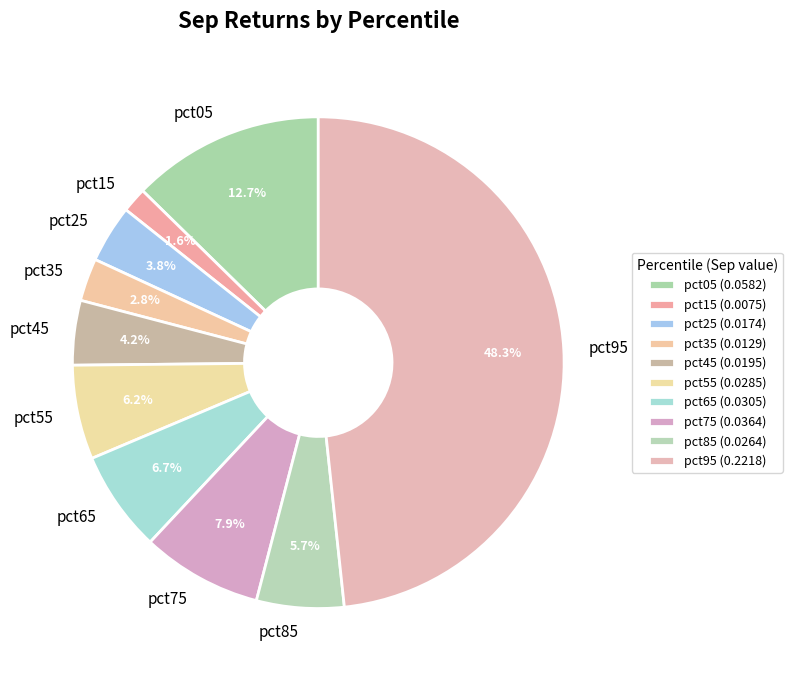

Is the sum of pct35 and pct75 greater than half?

No